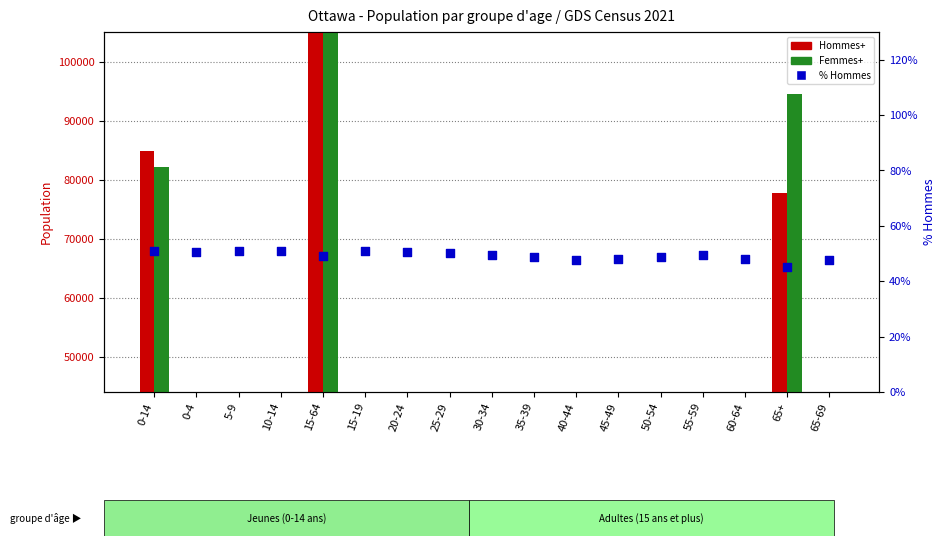

At how many categories does at least one series exceed 41579?

3